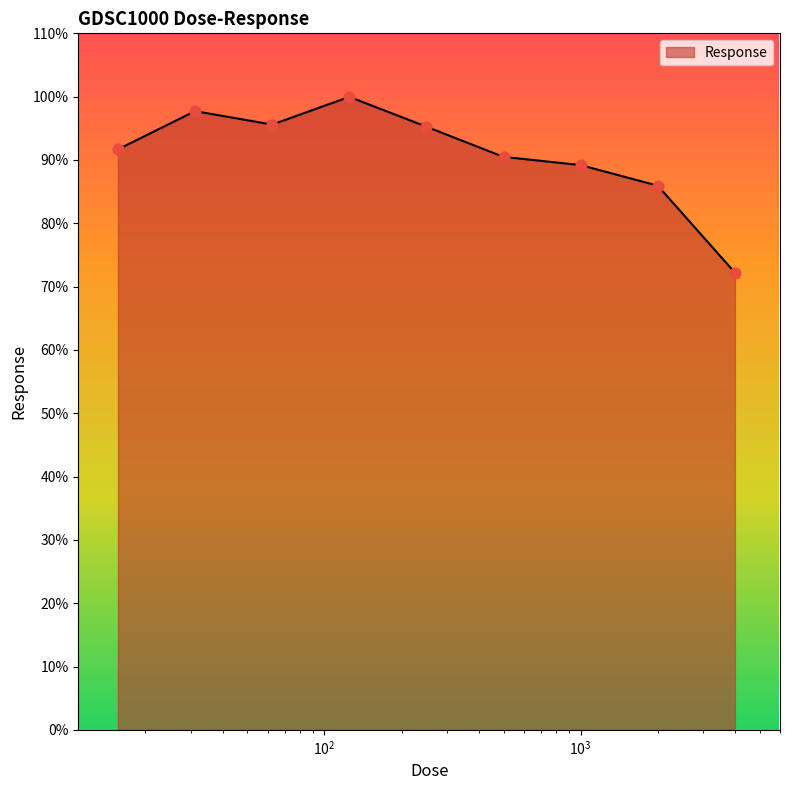

What is the difference between the maximum and minimum values?

27.8